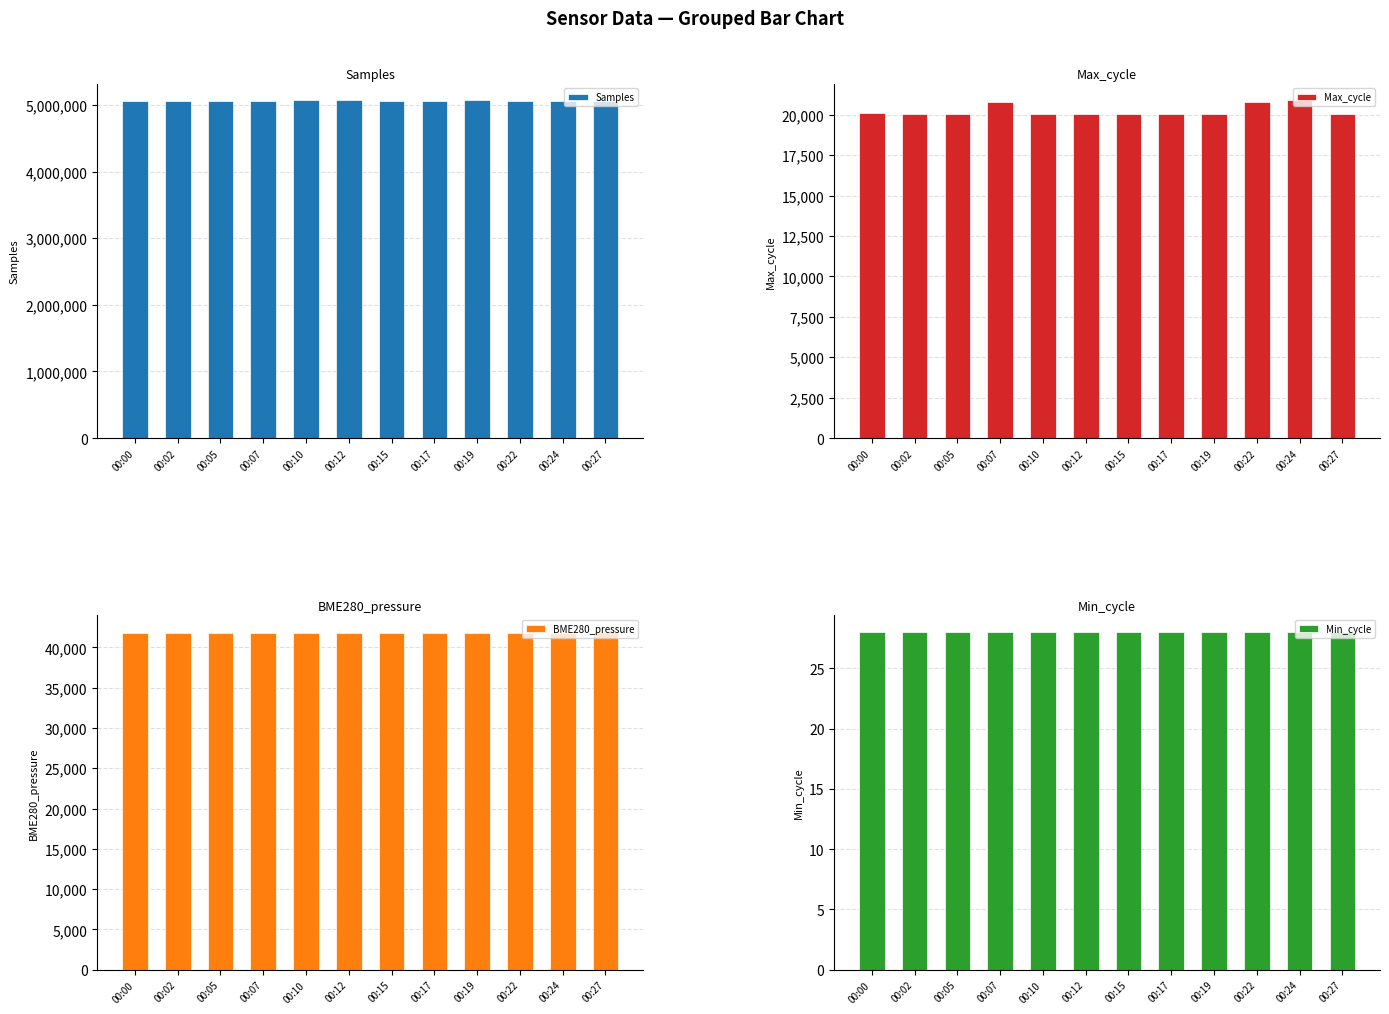

Count the number of data series in this chart.

4